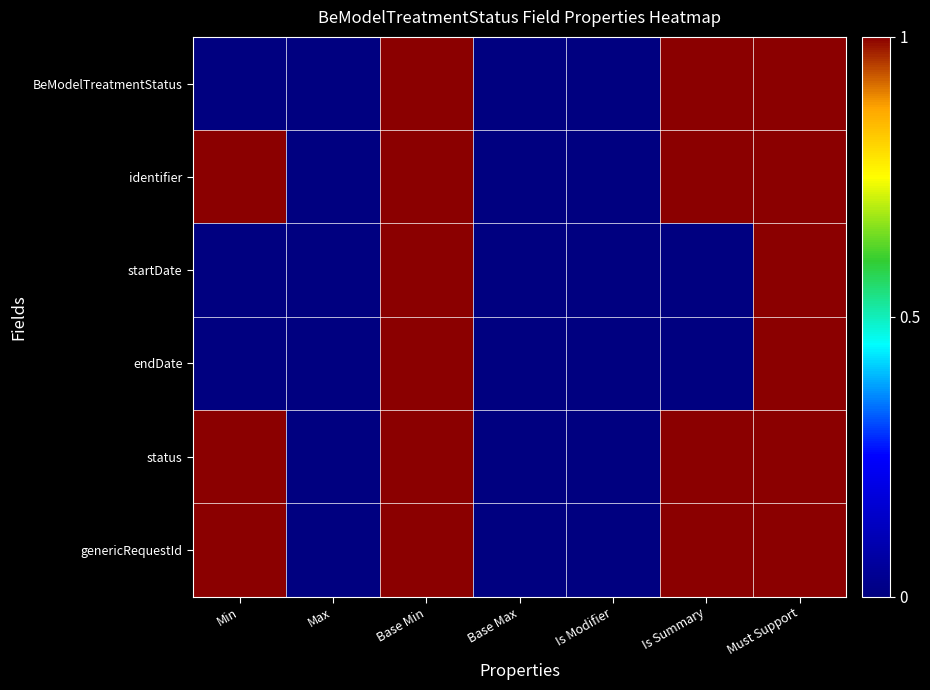

Reading left to right, extract all data points from this chart.

BeModelTreatmentStatus: Min=0	Max=0	Base Min=1	Base Max=0	Is Modifier=0	Is Summary=1	Must Support=1
identifier: Min=1	Max=0	Base Min=1	Base Max=0	Is Modifier=0	Is Summary=1	Must Support=1
startDate: Min=0	Max=0	Base Min=1	Base Max=0	Is Modifier=0	Is Summary=0	Must Support=1
endDate: Min=0	Max=0	Base Min=1	Base Max=0	Is Modifier=0	Is Summary=0	Must Support=1
status: Min=1	Max=0	Base Min=1	Base Max=0	Is Modifier=0	Is Summary=1	Must Support=1
genericRequestId: Min=1	Max=0	Base Min=1	Base Max=0	Is Modifier=0	Is Summary=1	Must Support=1